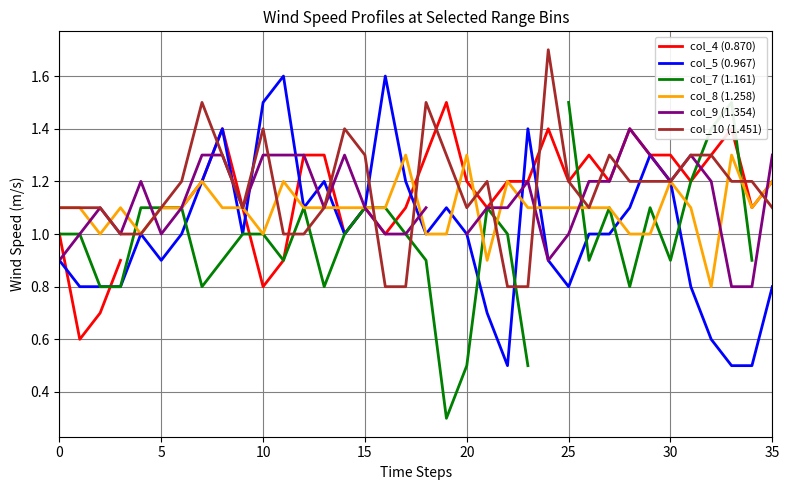

What is the lowest value of the col_10 (1.451) series?

0.8